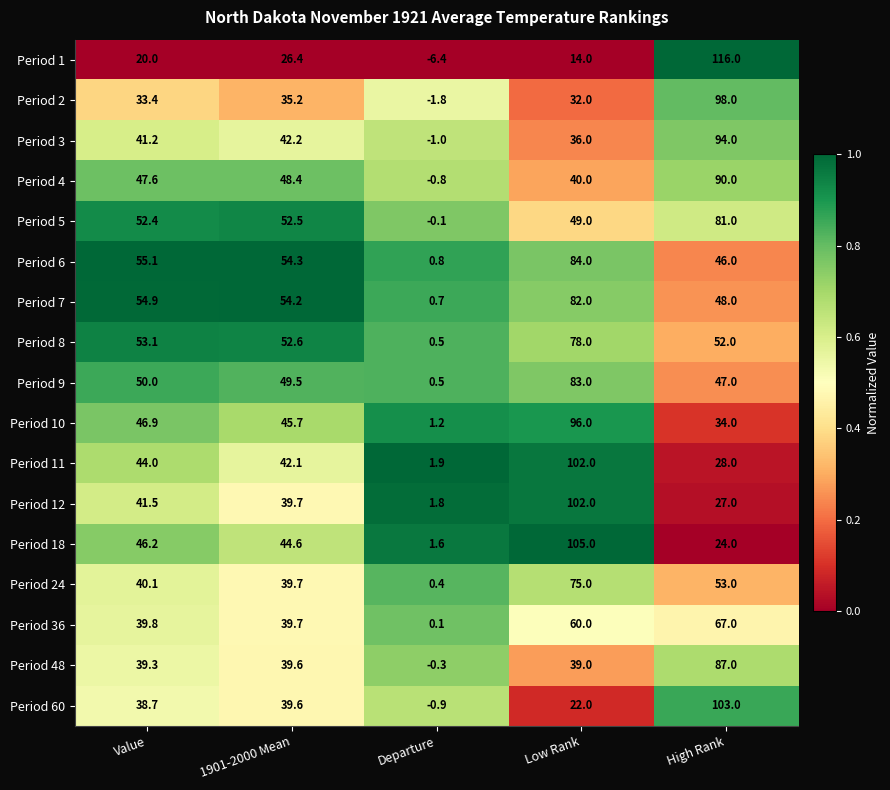

The value of Period 10 at 1901-2000 Mean is 45.7. True or false?

True